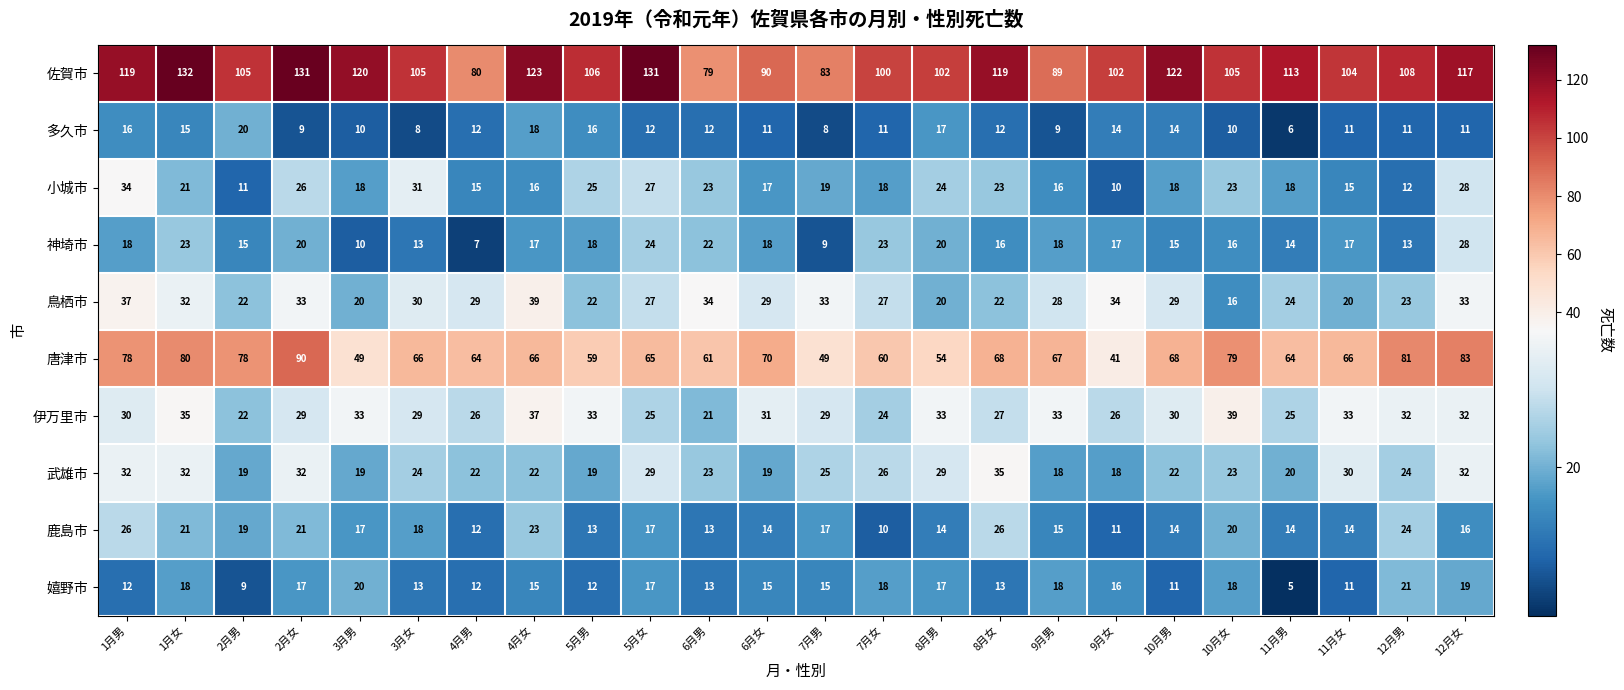

What is the greatest value displayed?

132